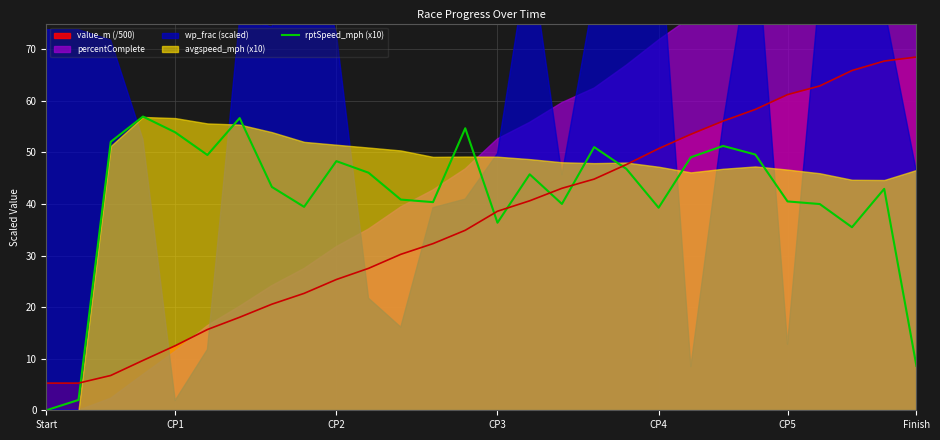

True or false: rptSpeed_mph (x10) and value_m (/500) intersect in this chart.

True